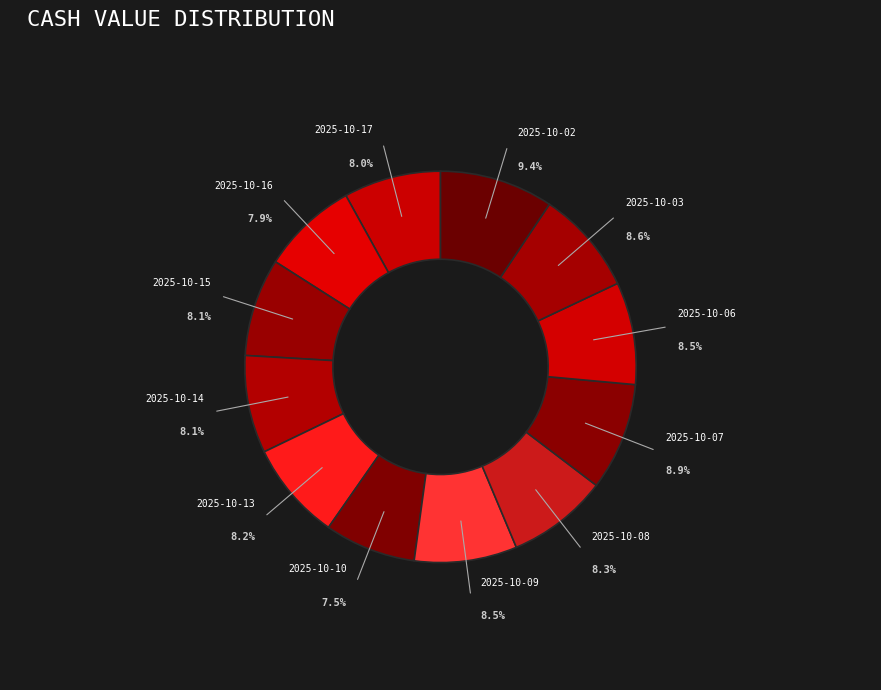

Between 2025-10-10 and 2025-10-09, which is larger?

2025-10-09